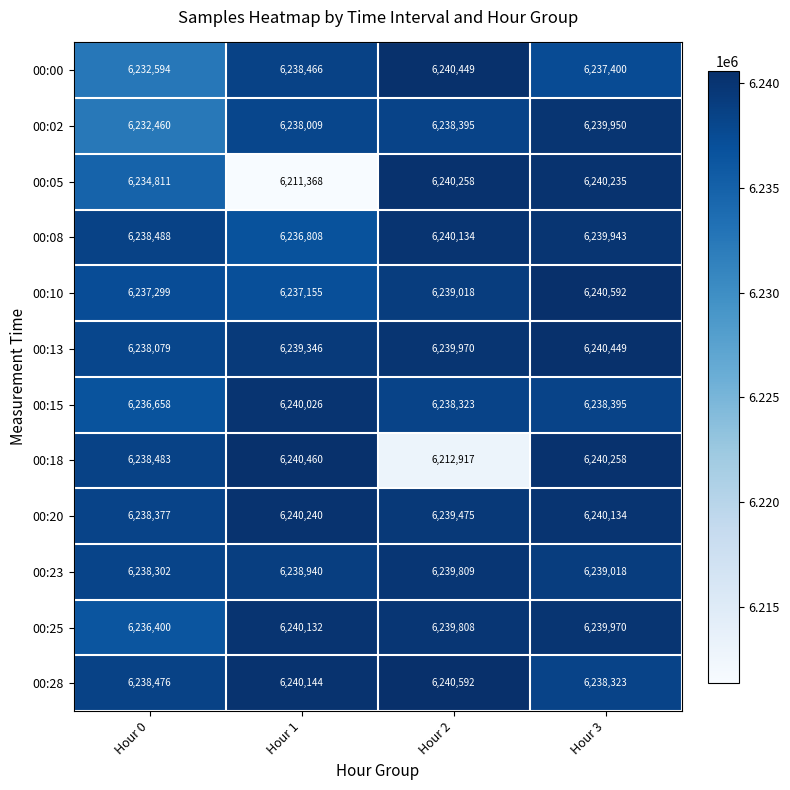

The value of 00:02 at Hour 0 is 6232460. True or false?

True